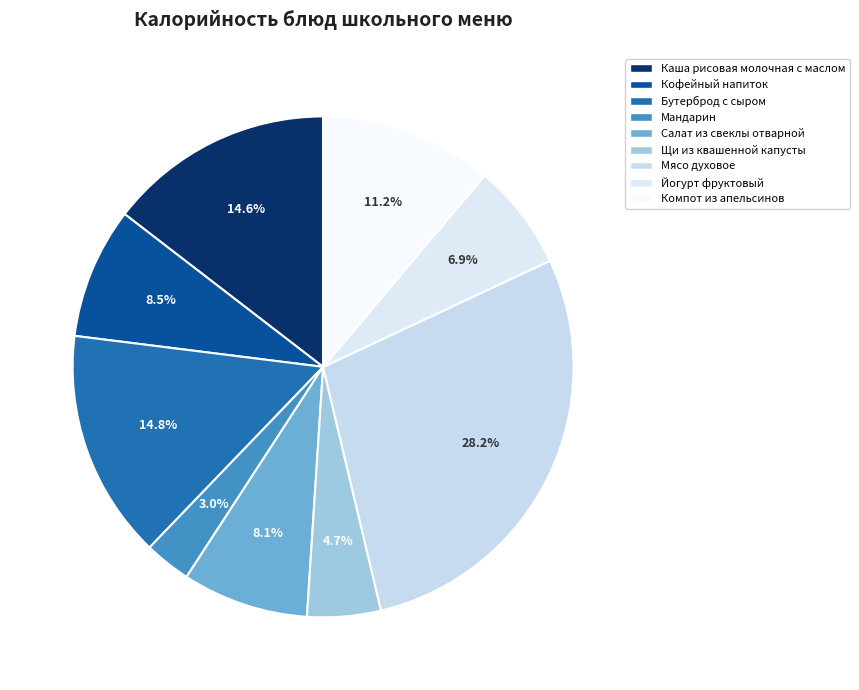

The Щи из квашенной капусты slice represents 1% of the pie. True or false?

False